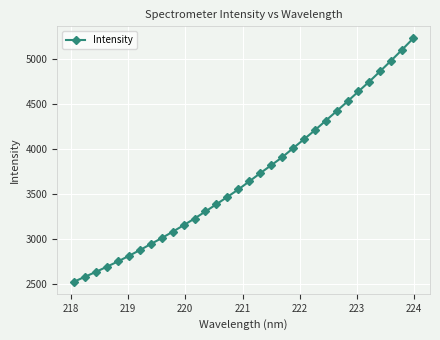

What is the value of the 19th point from the left?

3822.0